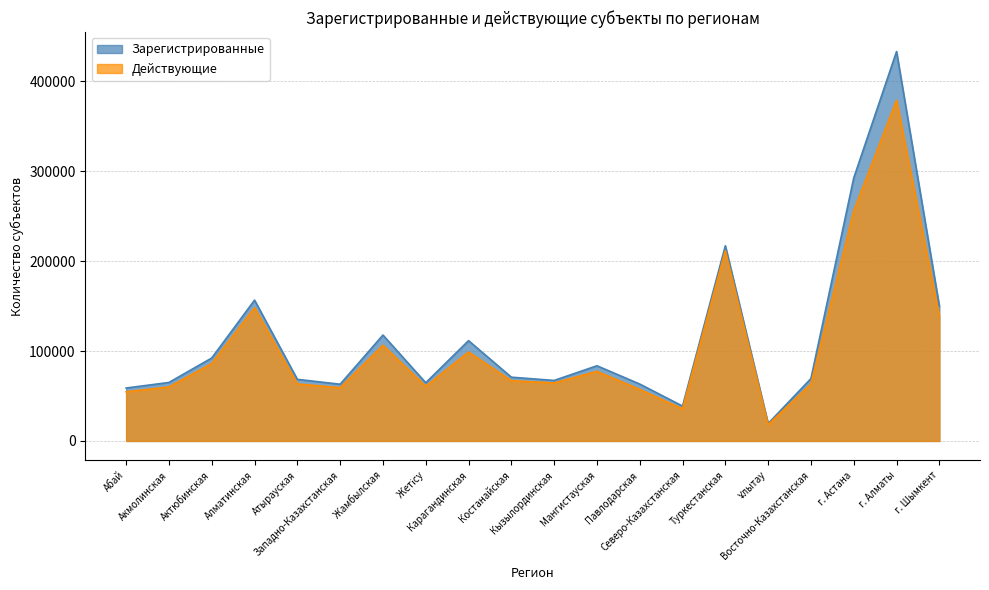

What position from the left is Акмолинская?

2